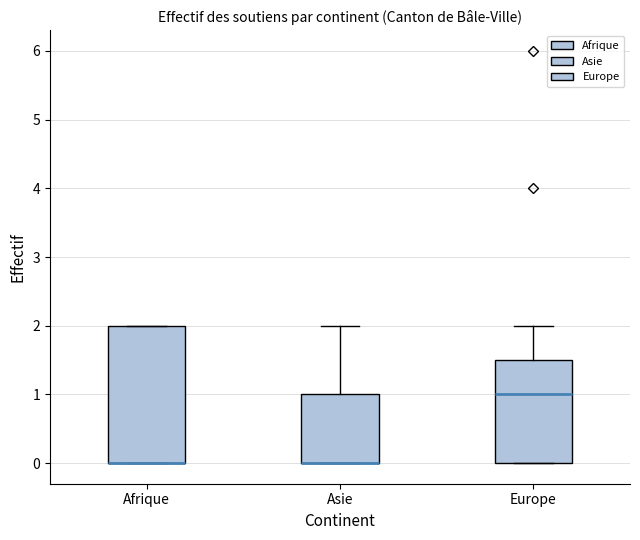

Reading left to right, read every box against the y-axis: the position of its median line, the range the box covers, and the ends of its whiskers. The values are not printed on the chart, so give them approximately, as read against the axis.

Afrique: median 0.0 (drawn on the box's lower edge), box 0.0 to 2.0, whiskers 0.0 to 2.0
Asie: median 0.0 (drawn on the box's lower edge), box 0.0 to 1.0, whiskers 0.0 to 2.0
Europe: median 1.0, box 0.0 to 1.5, whiskers 0.0 to 2.0